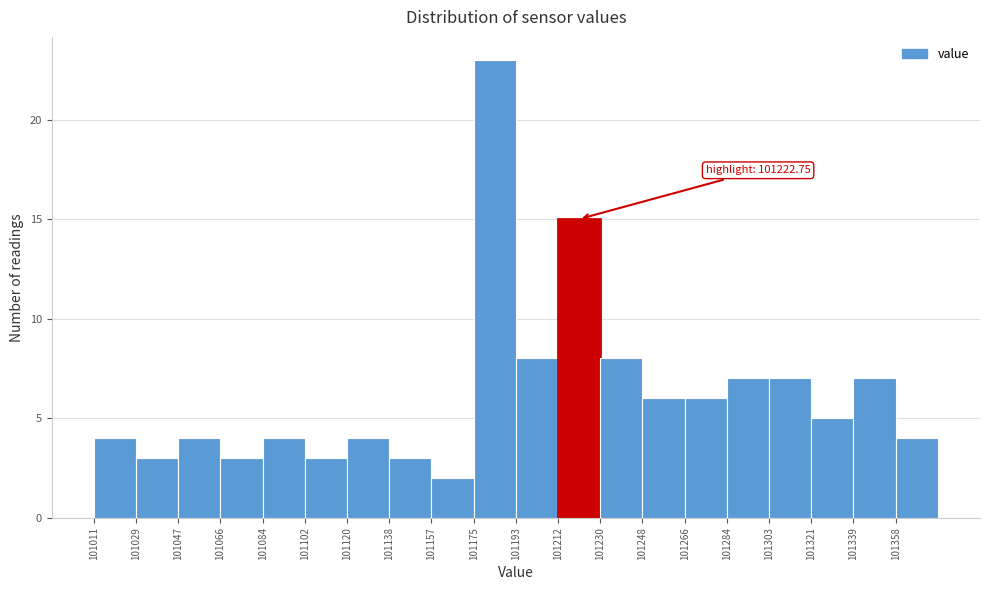

Over which range of the x-axis is the bar tallest?

101176 to 101194